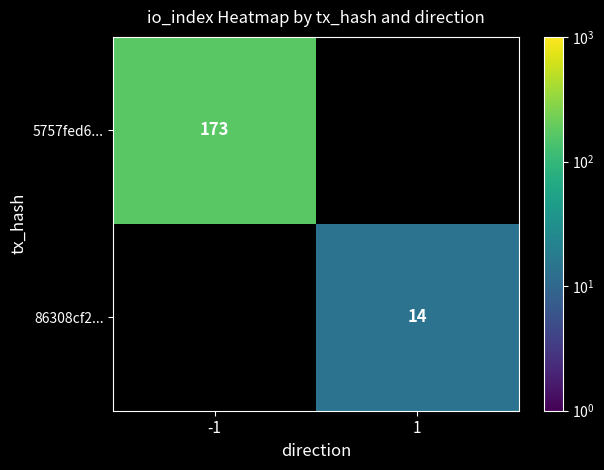

Is it true that 86308cf2... equals 14 at 1?

True